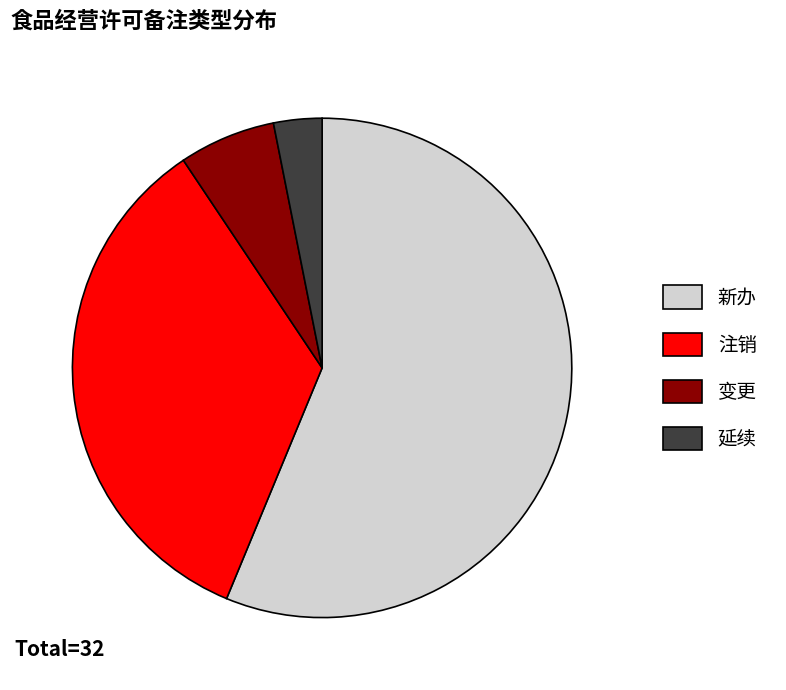

Is there any slice that represents more than half of the pie?

Yes